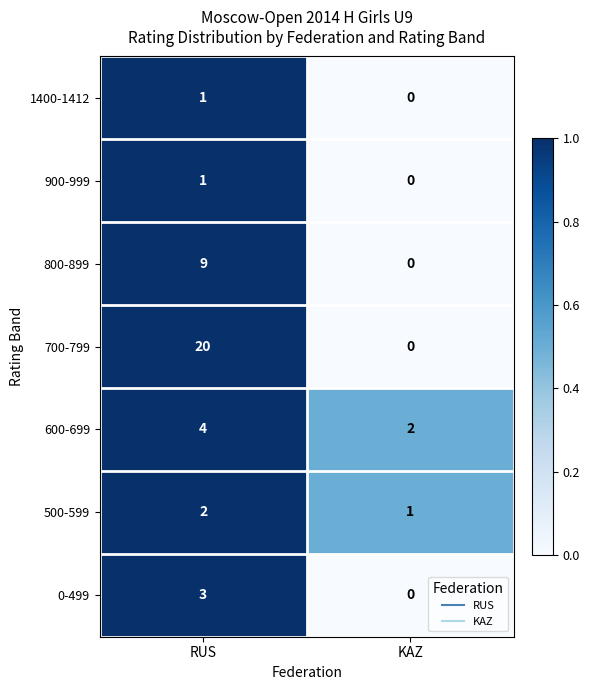

Which series has the largest total across all categories?

700-799